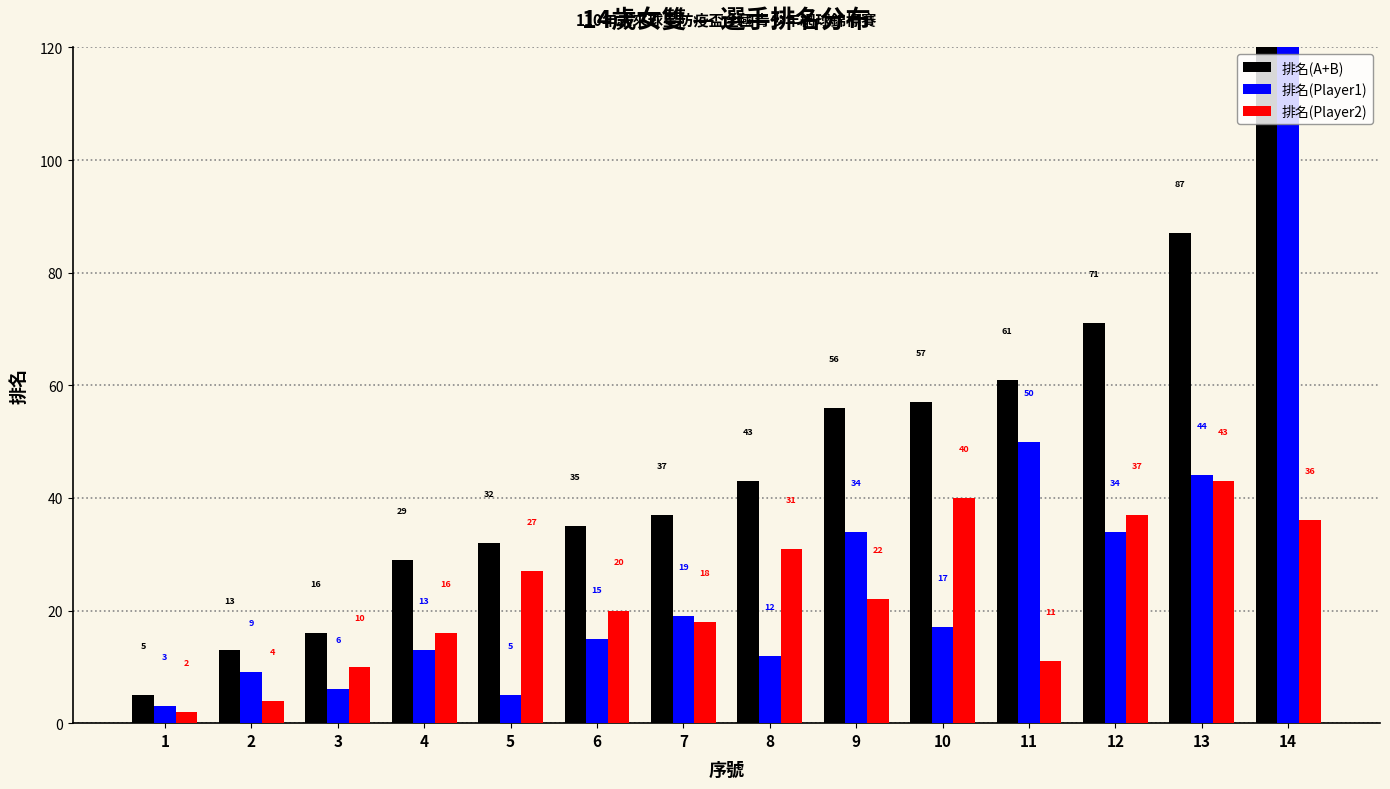

How many values in the 排名(Player1) series are below 17?

7